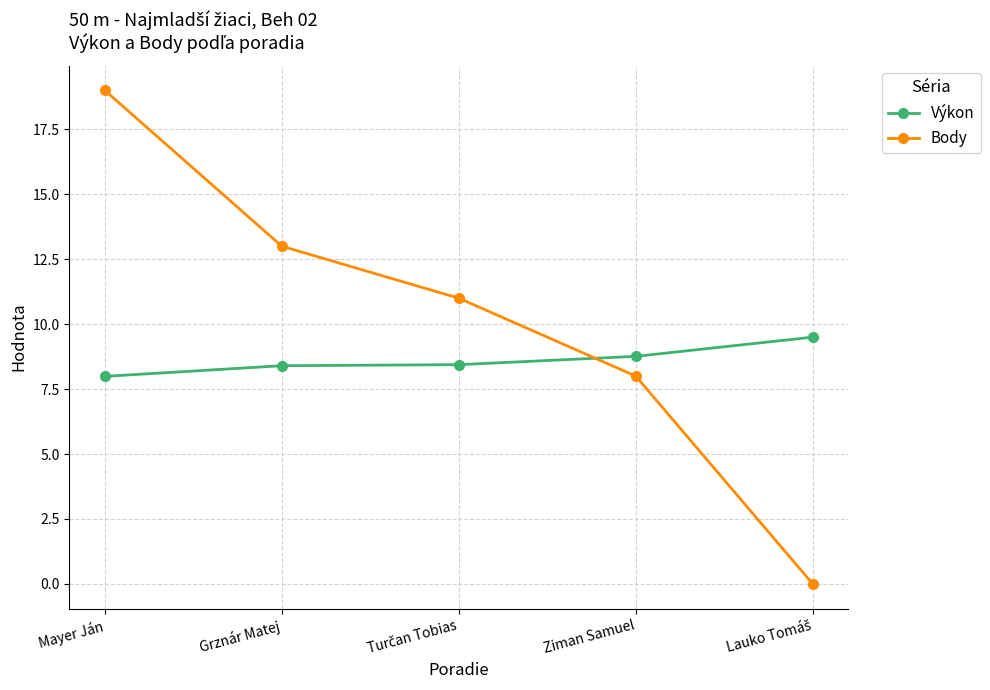

Count the number of data series in this chart.

2